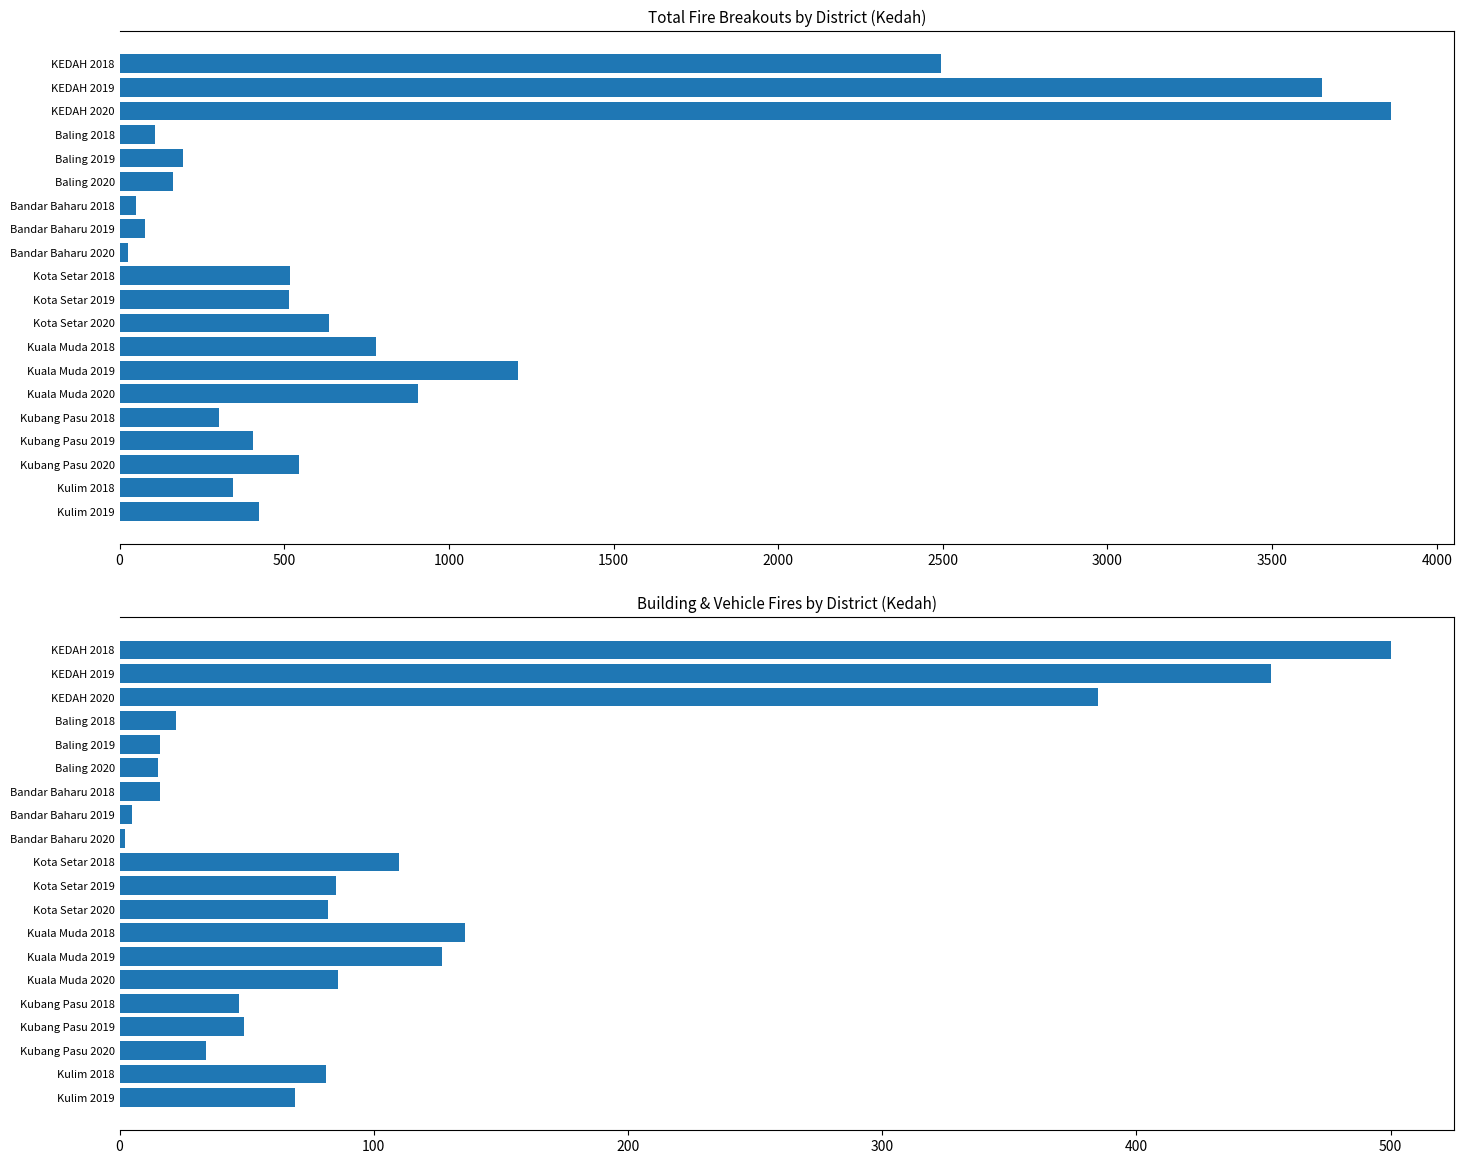

Which series has the largest total across all categories?

Total